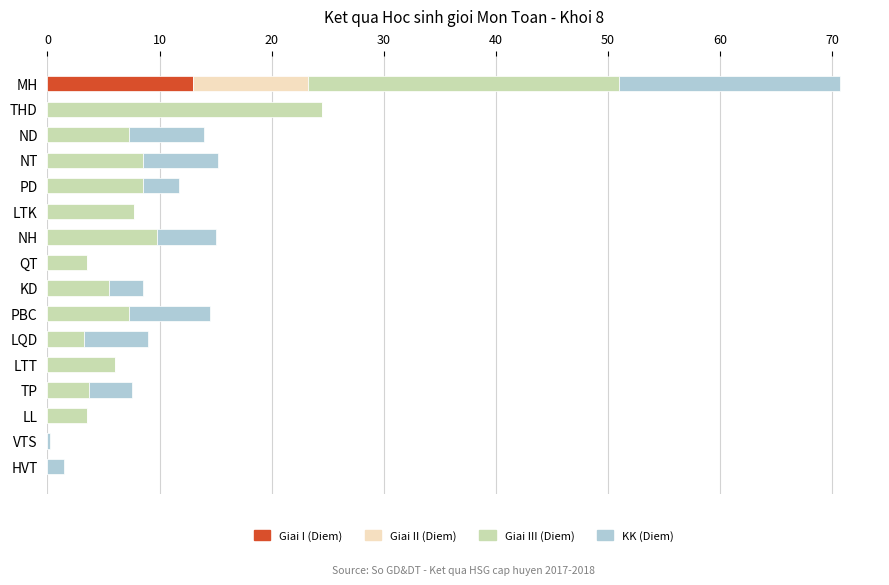

What is the total value across all series at PD?

11.8